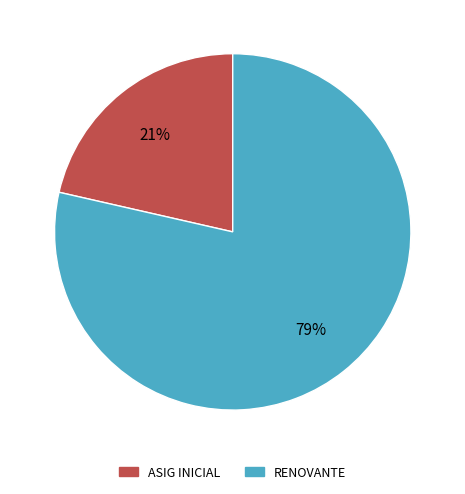

To the nearest percent, what is the combined percentage of RENOVANTE and ASIG INICIAL?

100%